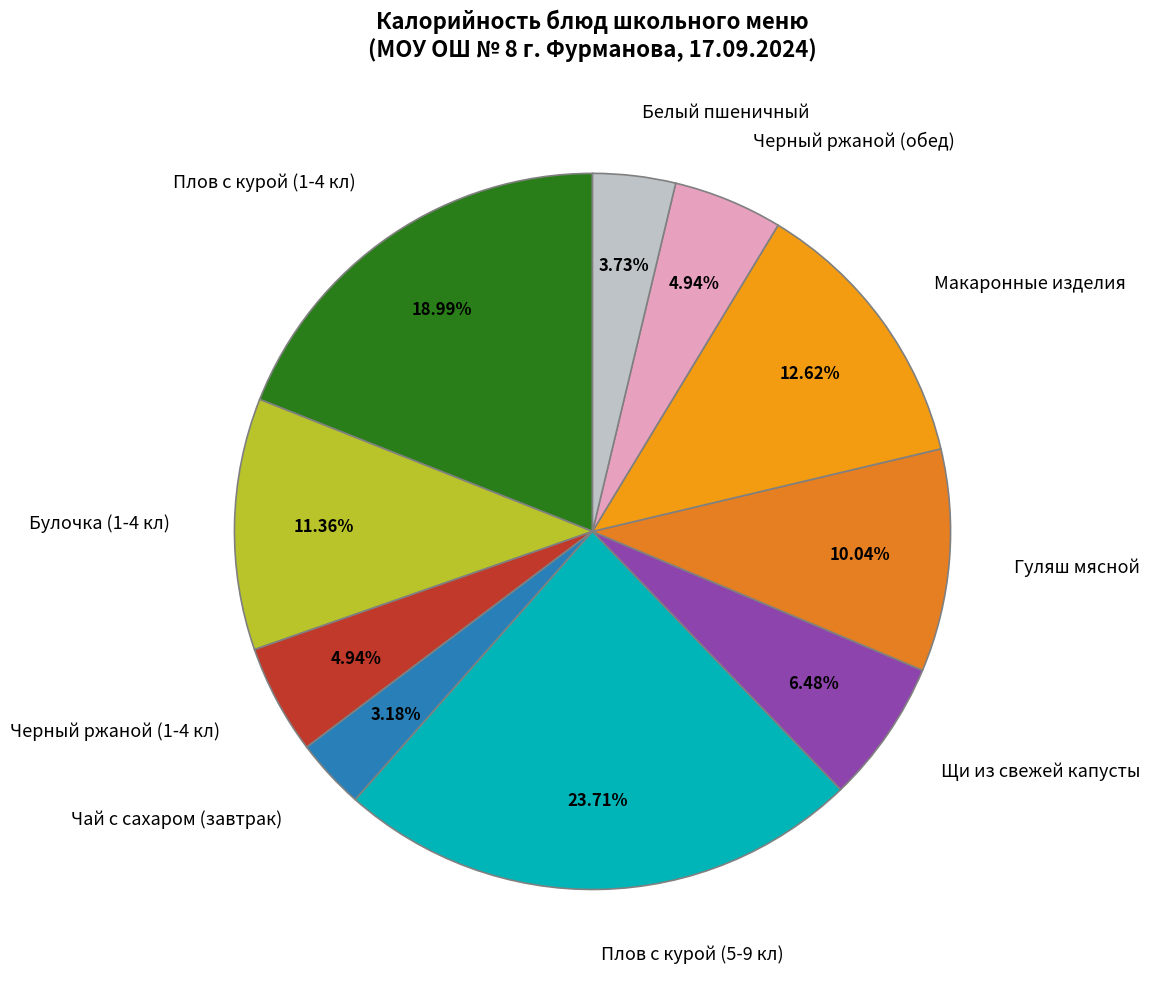

What is the smallest slice in the pie chart?

Чай с сахаром (завтрак)